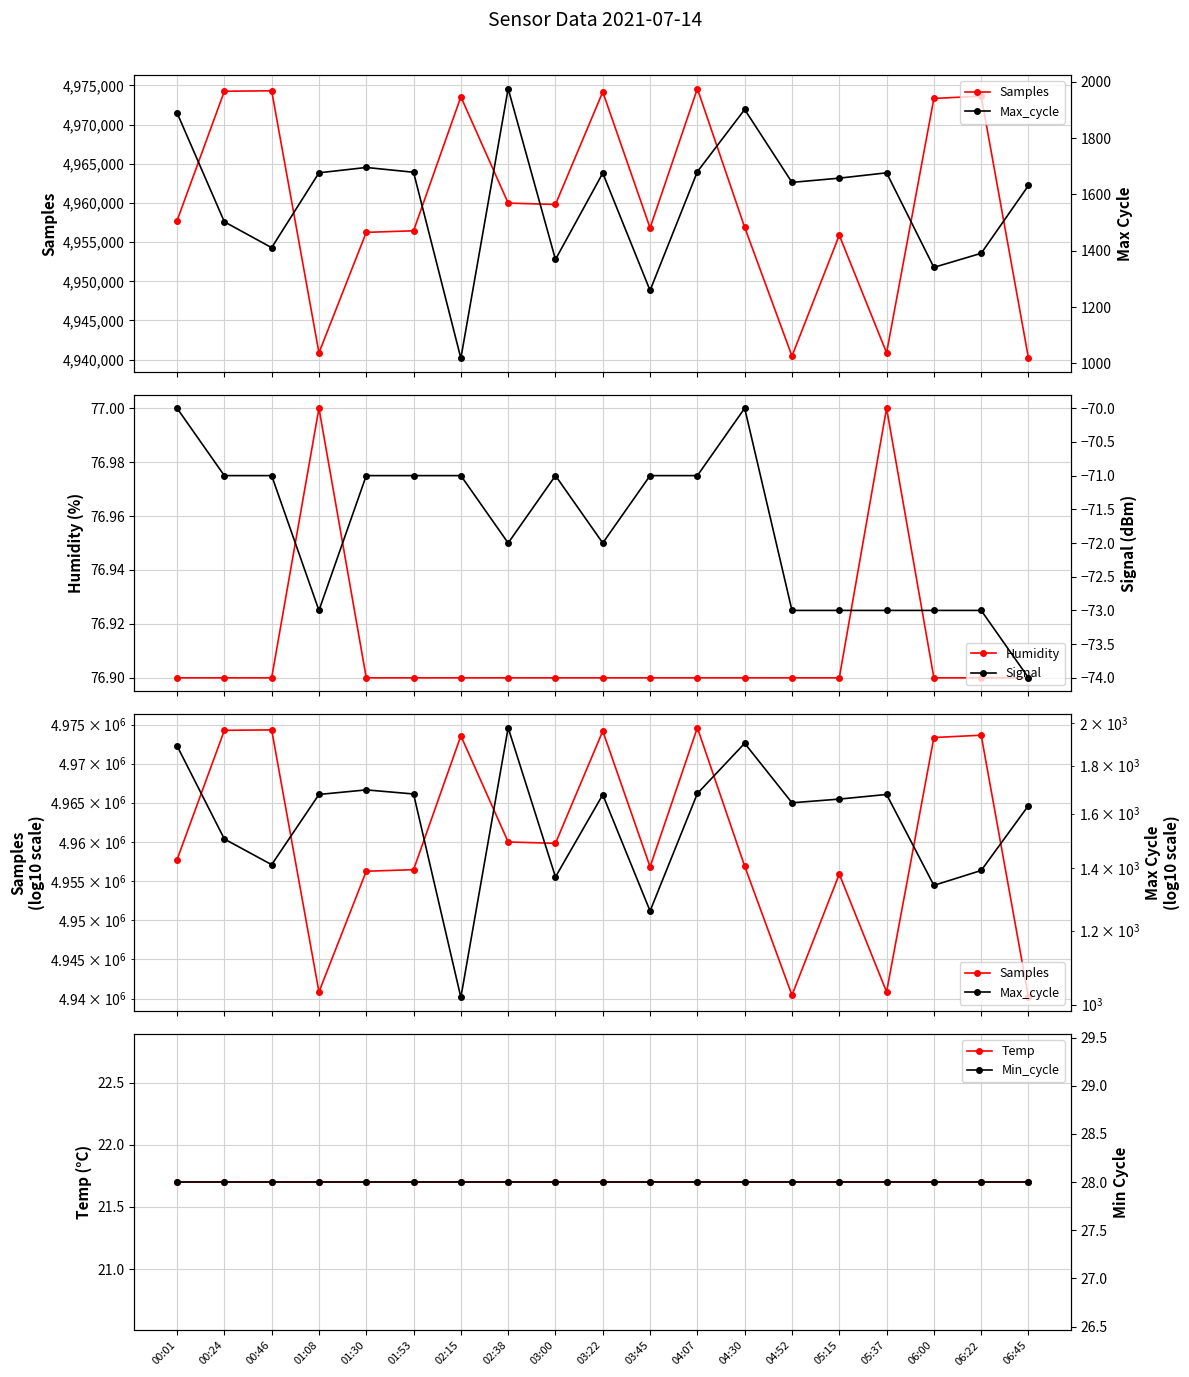

Is the value of Signal at 06:45 greater than the value of Max_cycle at 05:37?

No